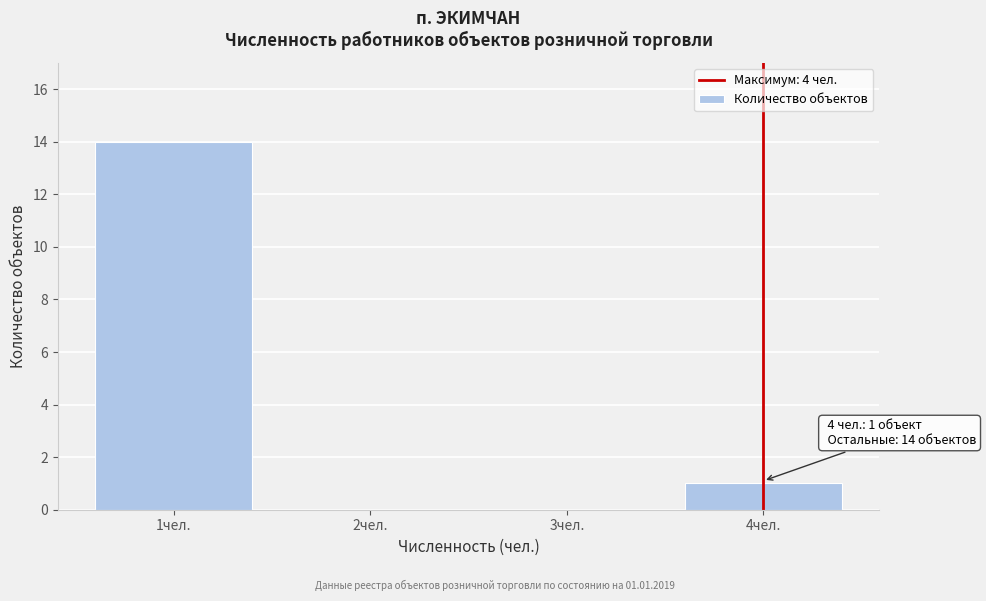

Over which range of the x-axis is the bar tallest?

0.5 to 1.5